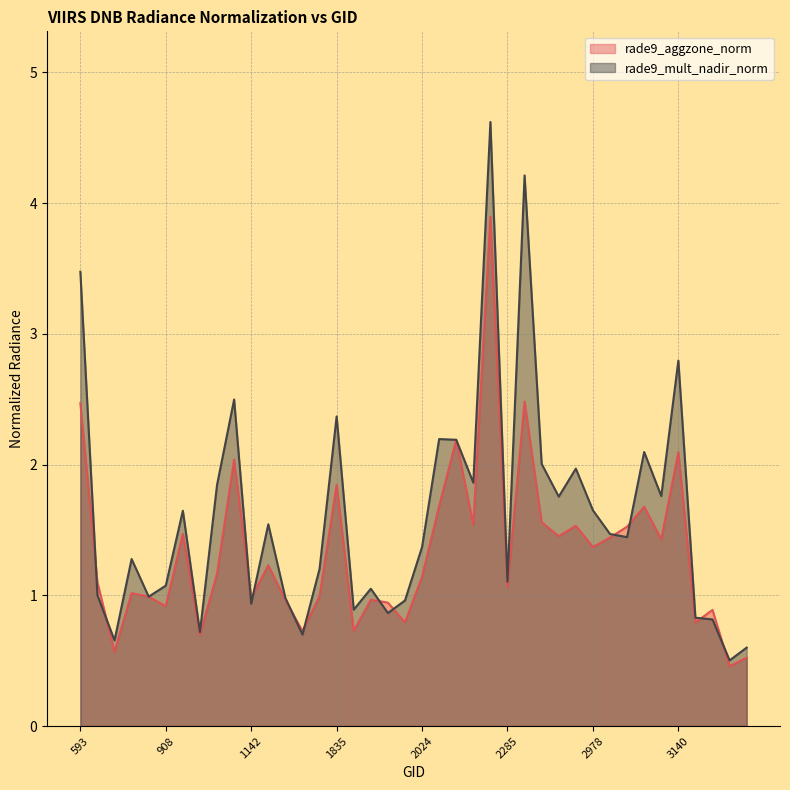

What is the value of the rade9_aggzone_norm point at the 16th from the left?

1.8